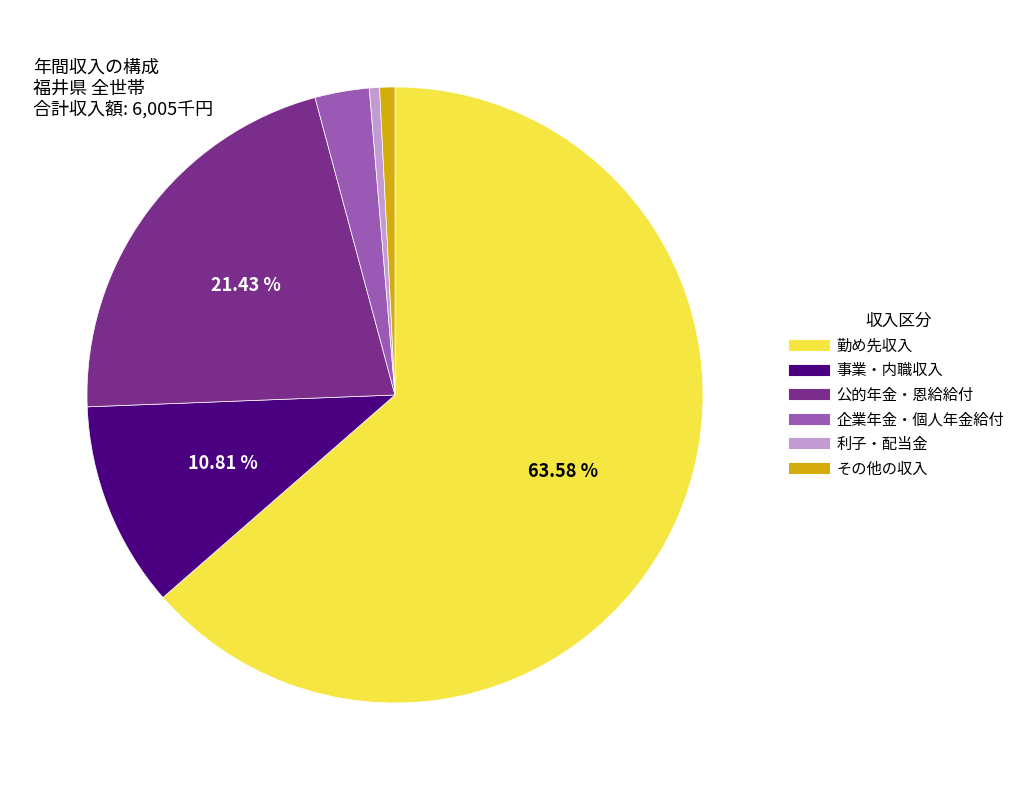

Is the sum of 企業年金・個人年金給付 and 利子・配当金 greater than half?

No